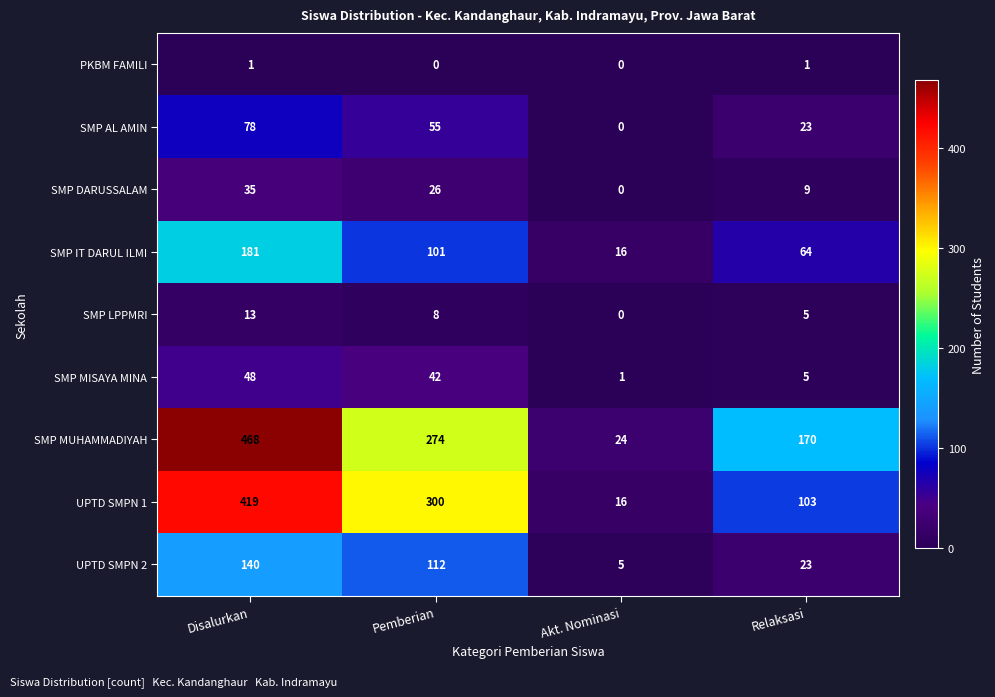

What is the average value of the SMP MUHAMMADIYAH series?

234